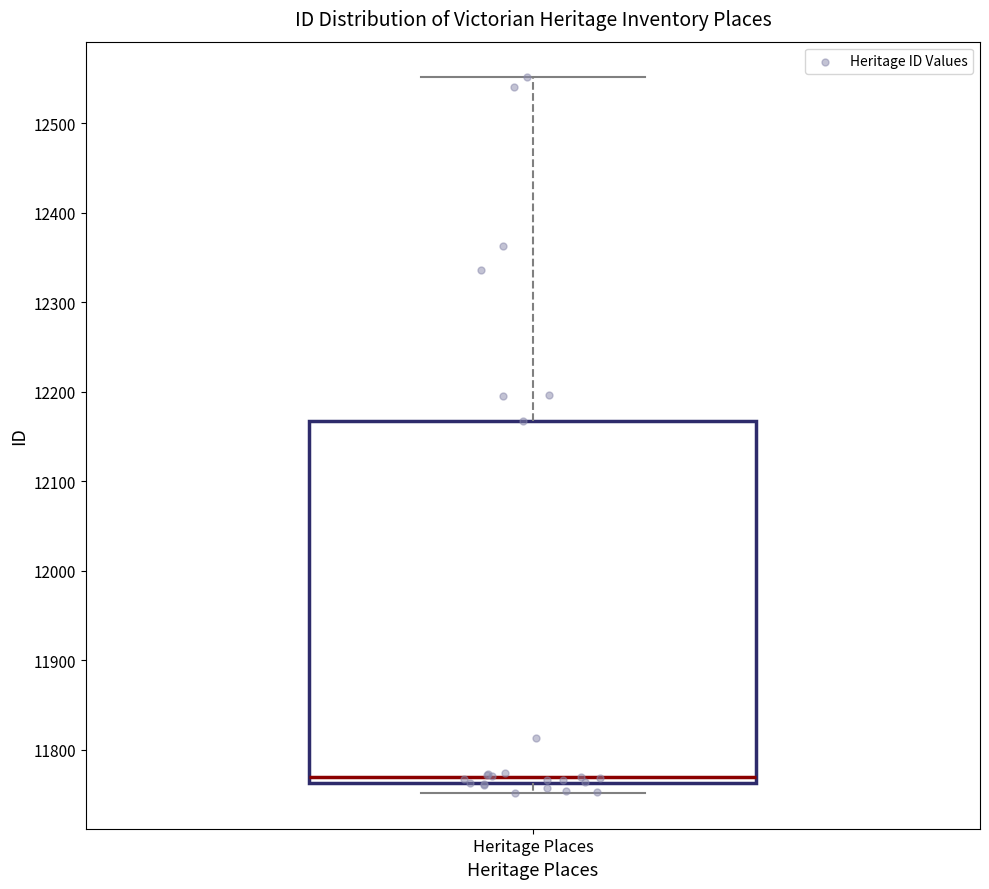

Transcribe this box plot: give where the median line is, the range the box spans, and where the two whiskers end, as read against the y-axis. The values are not printed on the chart, so give them approximately, as read against the axis.

median 11770, box 11760 to 12170, whiskers 11750 to 12550